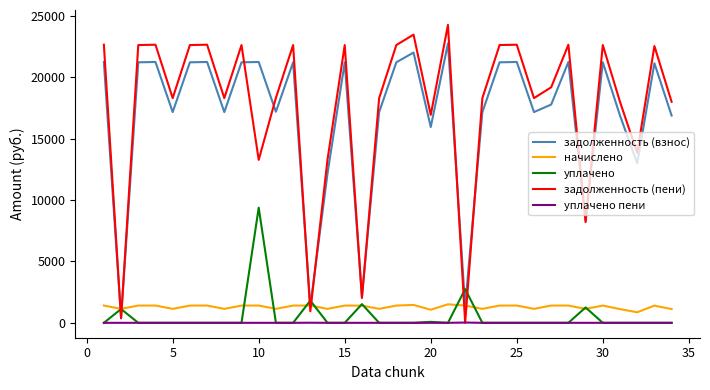

What is the lowest value of the начислено series?

860.7